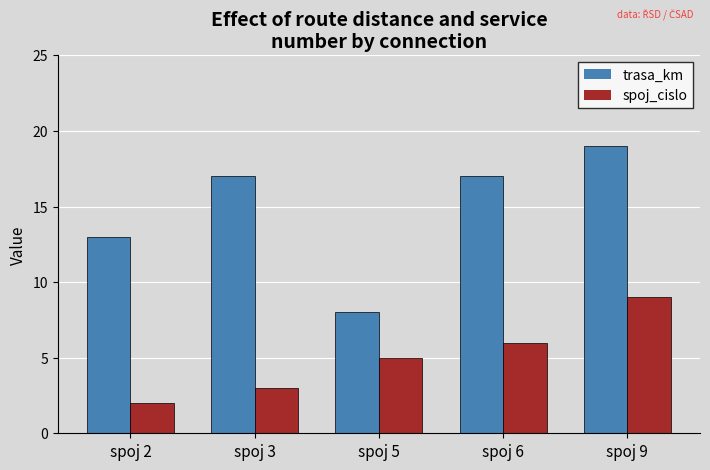

Rank the series at spoj 9 from lowest to highest value.

spoj_cislo, trasa_km